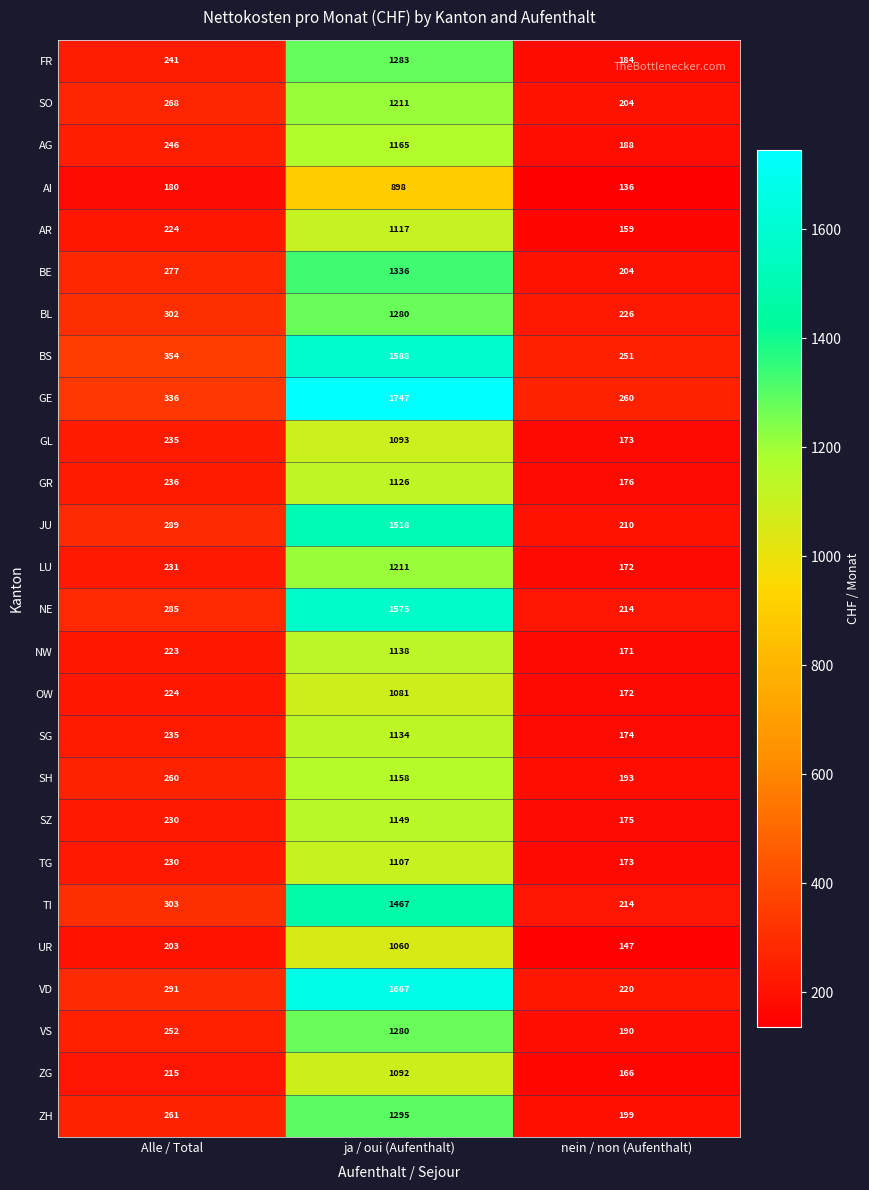

What is the difference between the maximum and minimum values in the SO series?

1007